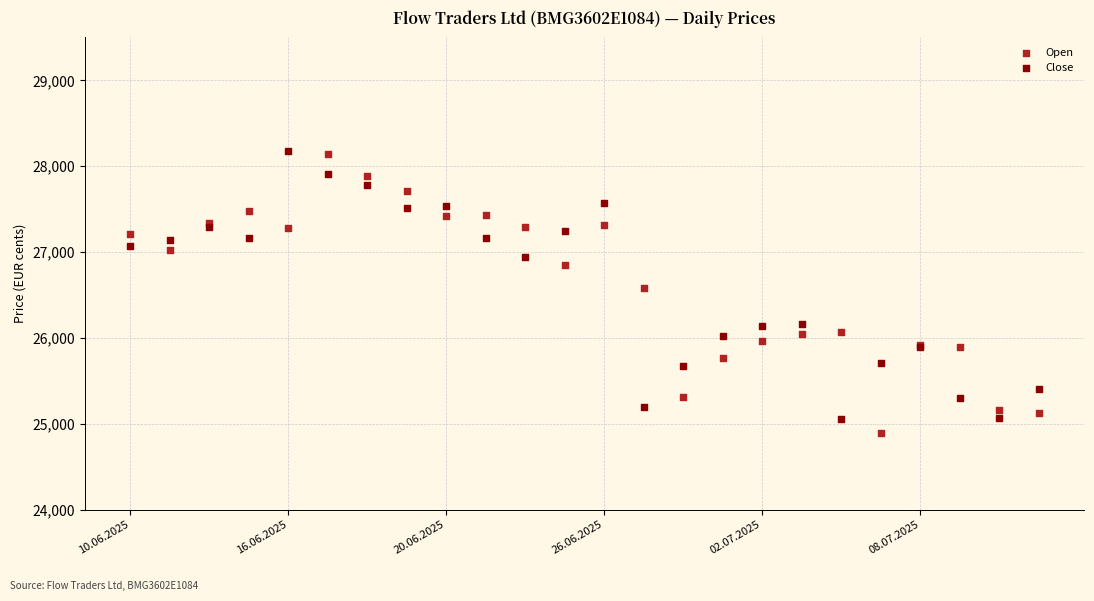

In the Open series, what Y value is closest to 26518?

26585